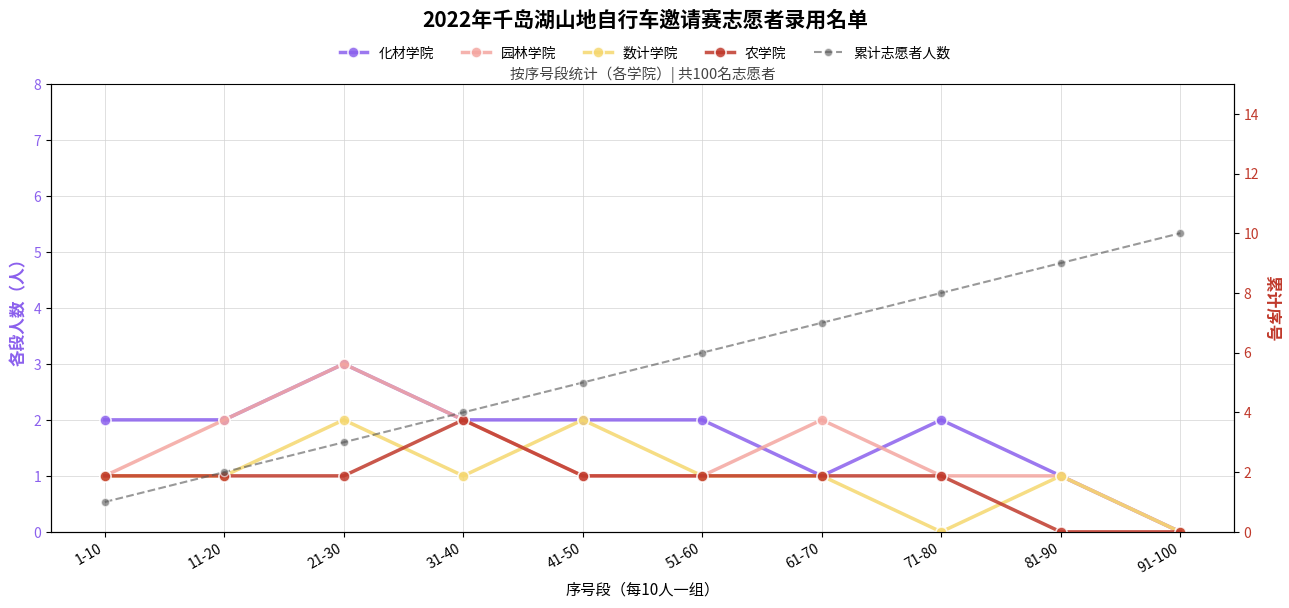

True or false: 园林学院 and 数计学院 cross at least once.

True